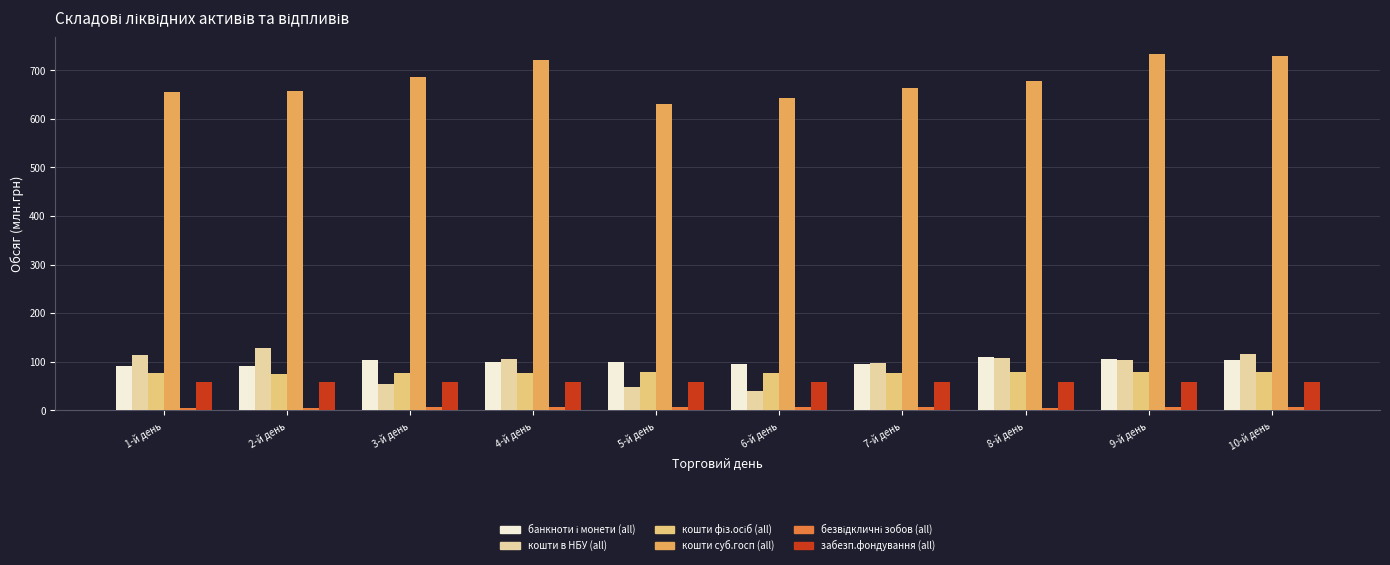

What is the maximum value shown in the chart?

732.8